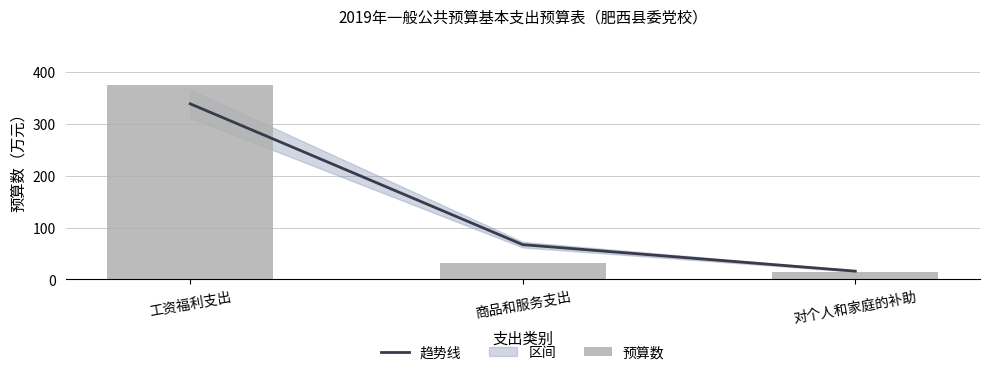

What is the maximum value shown in the chart?

375.2